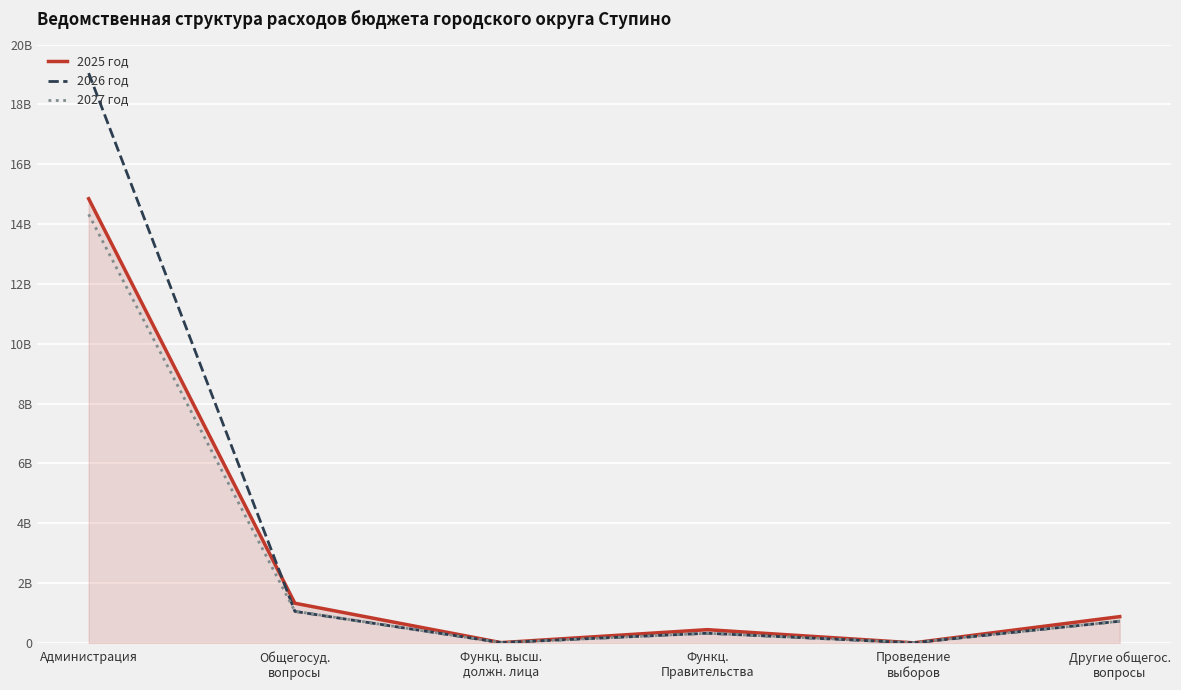

Where is the first local minimum for 2025 год?

Функц. высш.
должн. лица